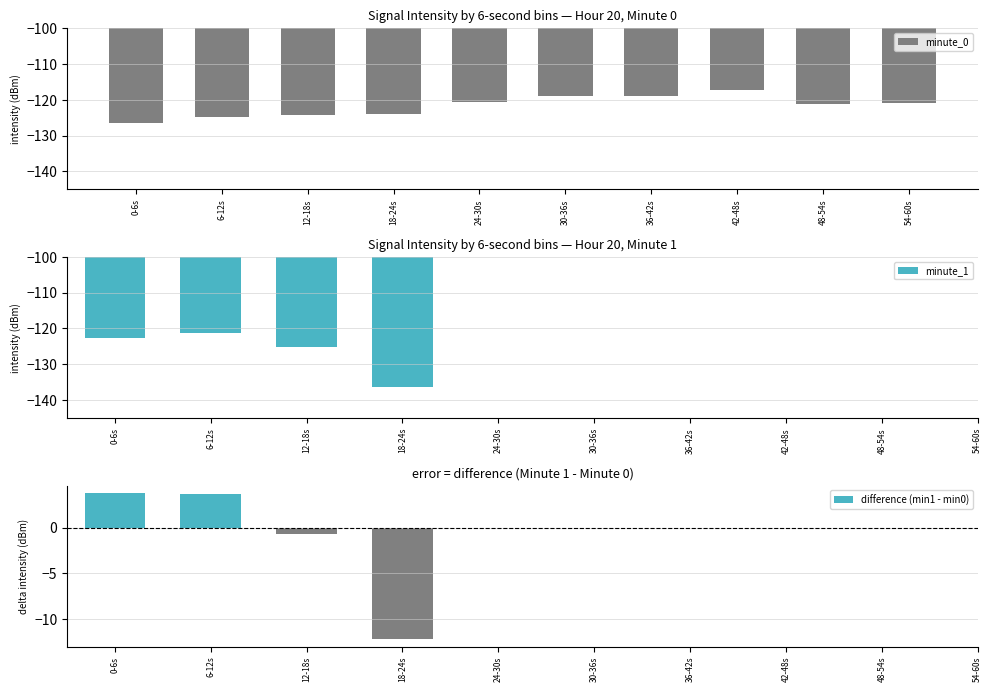

What is the label of the 9th bar from the left?

48-54s